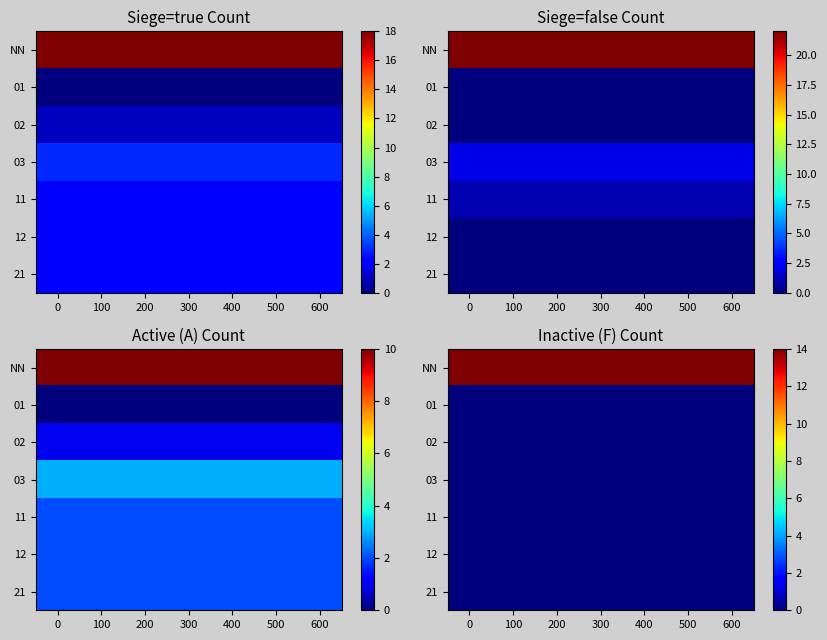

What is the total value across all series at 300?

14